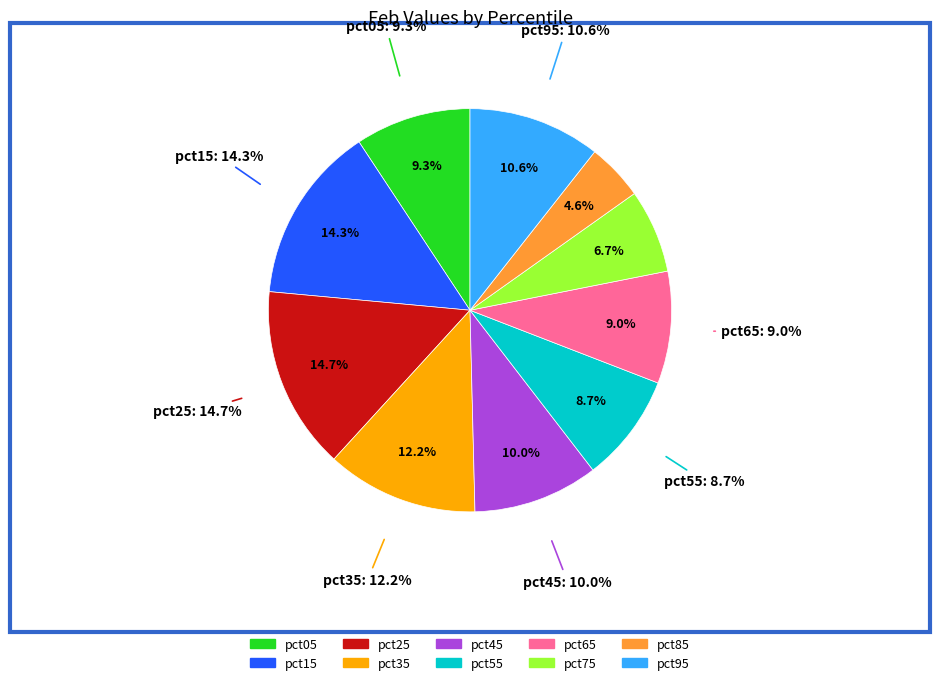

Rank the categories by value from highest to lowest.

pct25, pct15, pct35, pct95, pct45, pct05, pct65, pct55, pct75, pct85